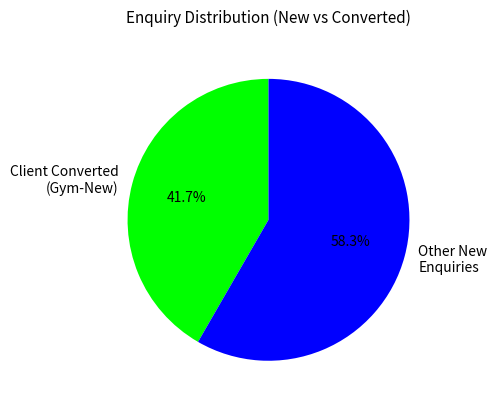

Which has a higher value, Other New Enquiries or Client Converted (Gym-New)?

Other New Enquiries